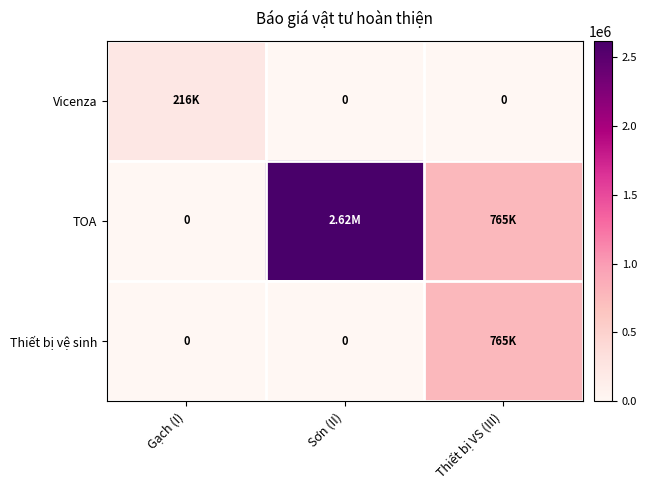

At how many categories does at least one series exceed 2355048?

1